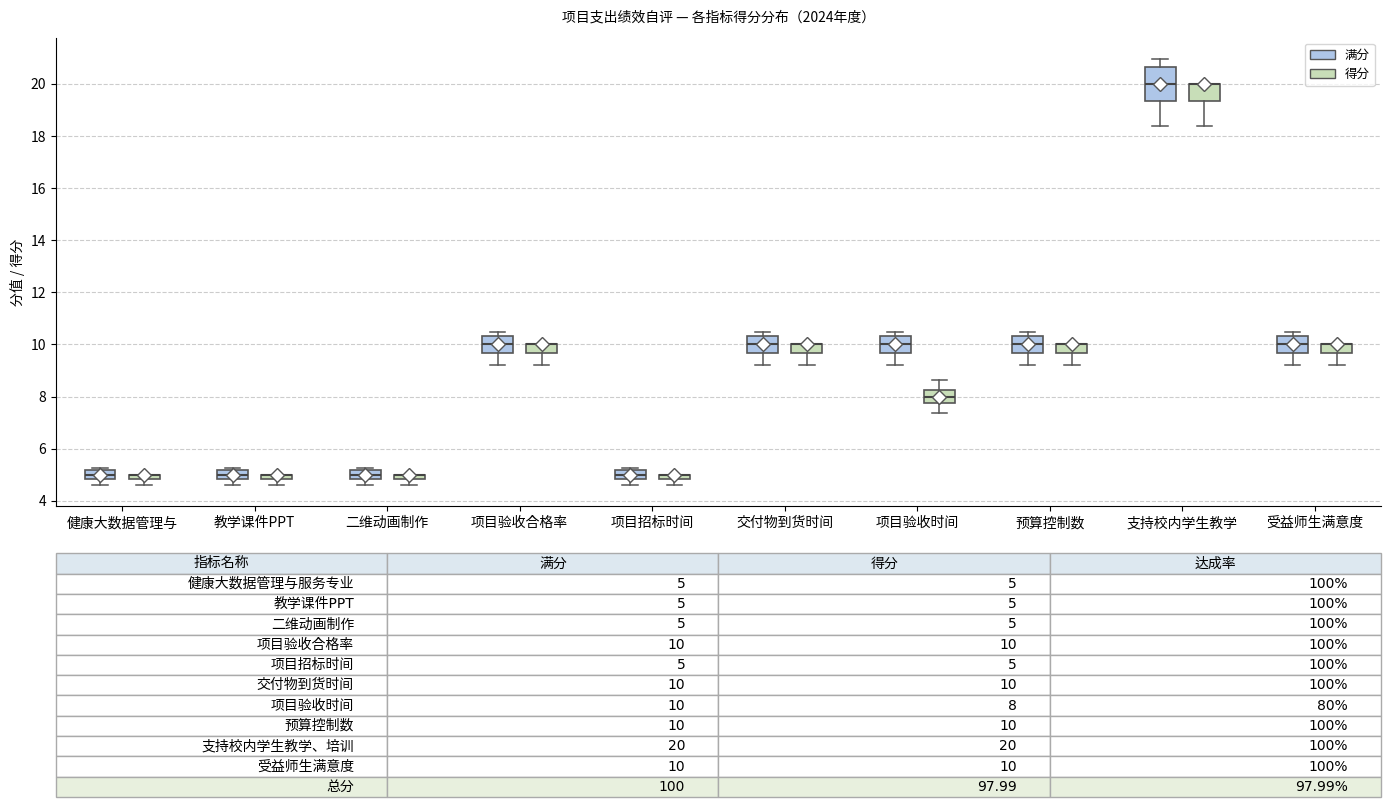

Comparing the boxes themselves (not the whiskers), which one is the tallest?

支持校内学生教学 (满分)